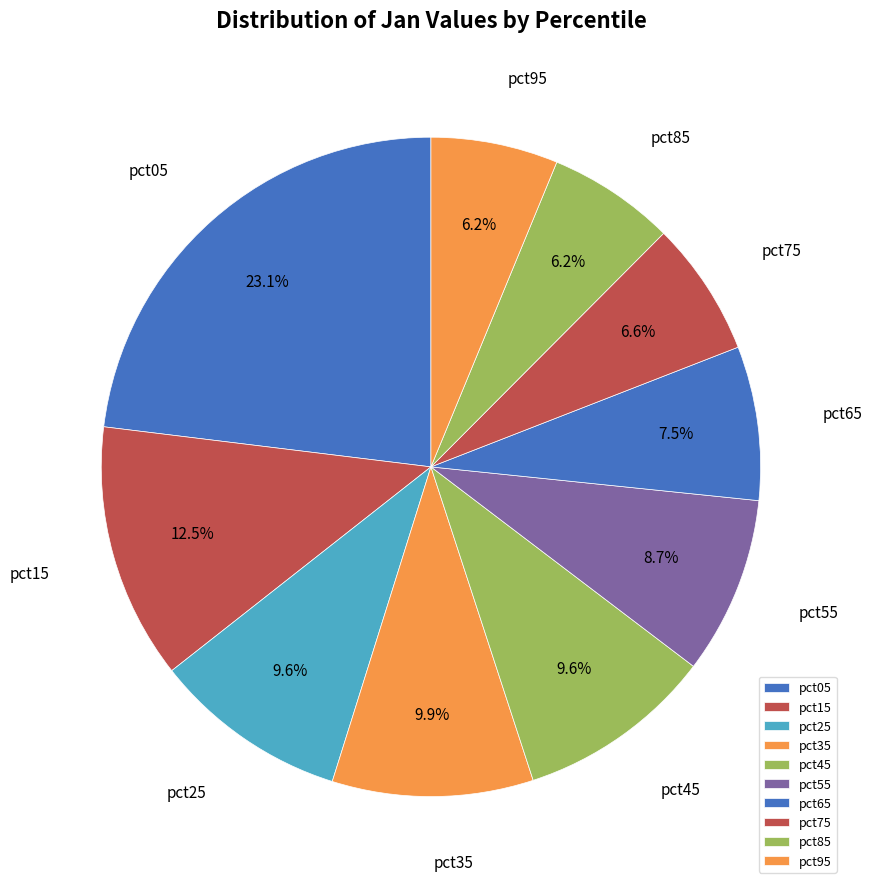

What is the largest slice in the pie chart?

pct05